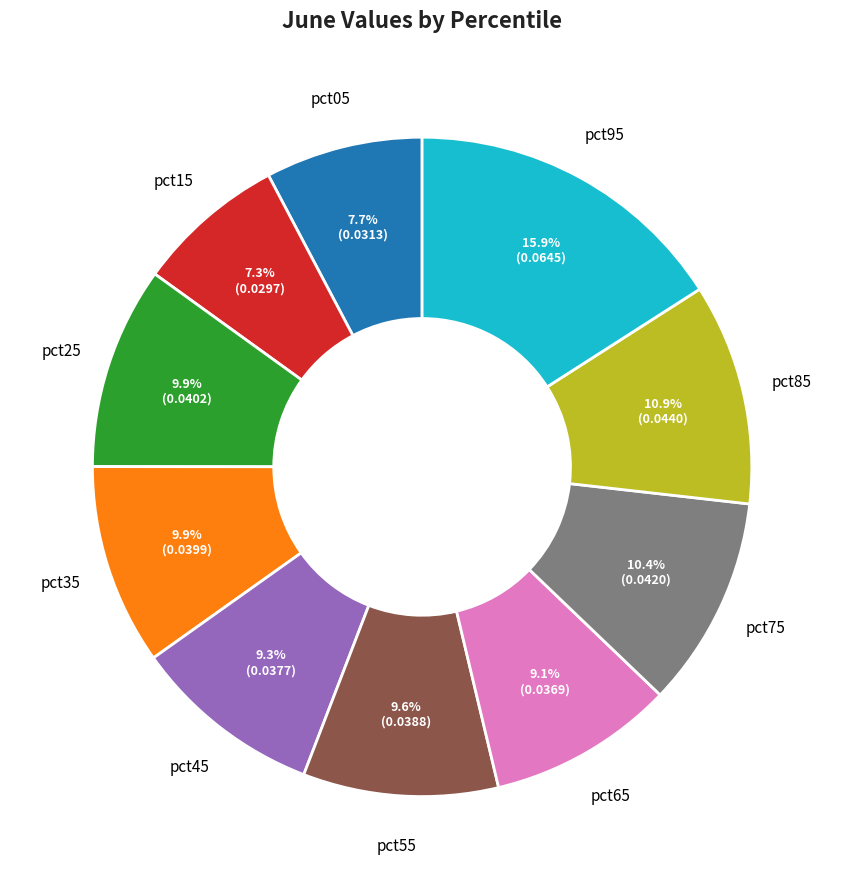

Combined, do pct35 and pct85 account for over 50%?

No